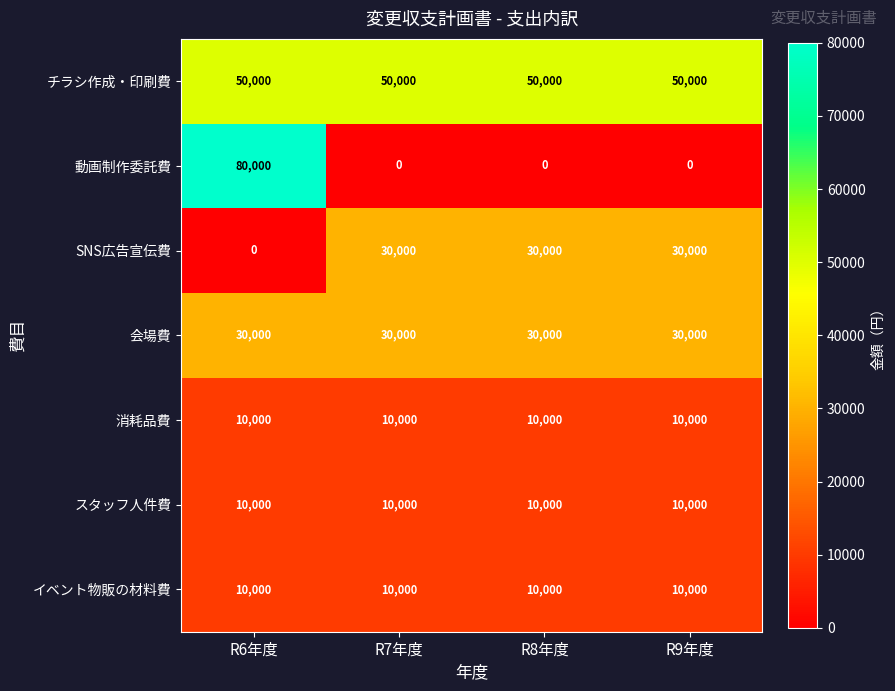

What is the spread (max minus min) of values at R7年度?

50000